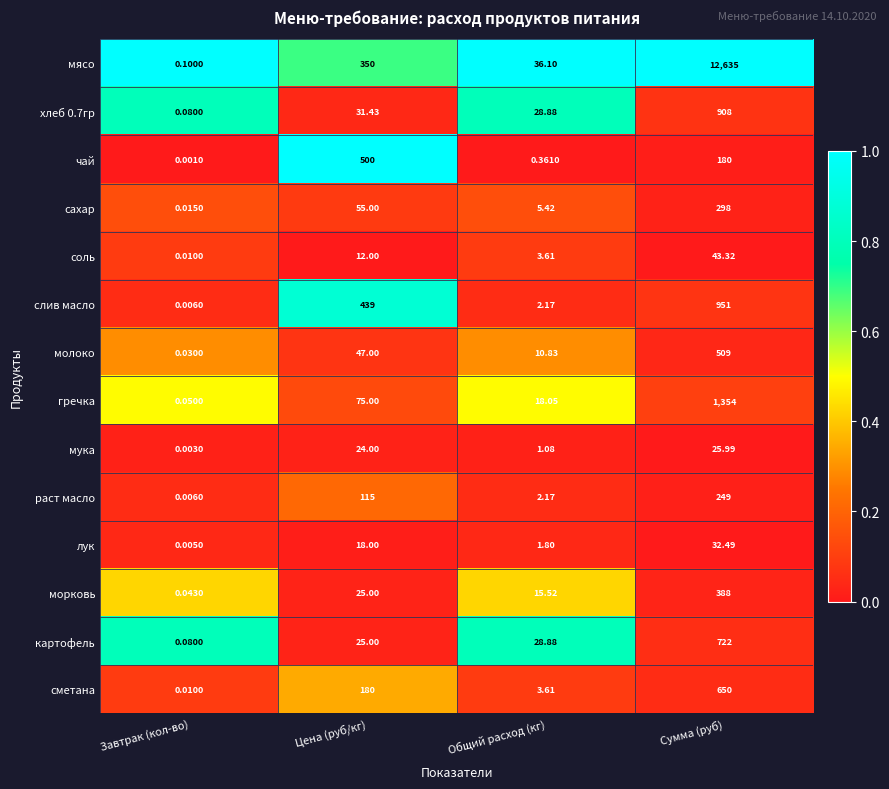

Between Цена (руб/кг) and Сумма (руб), which series saw the biggest shift?

мясо